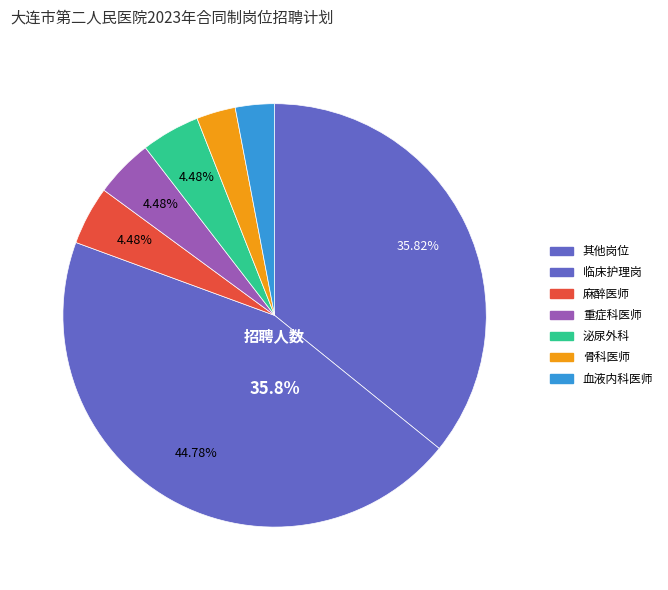

Does 急诊内科医师 represent more than half of the total?

No